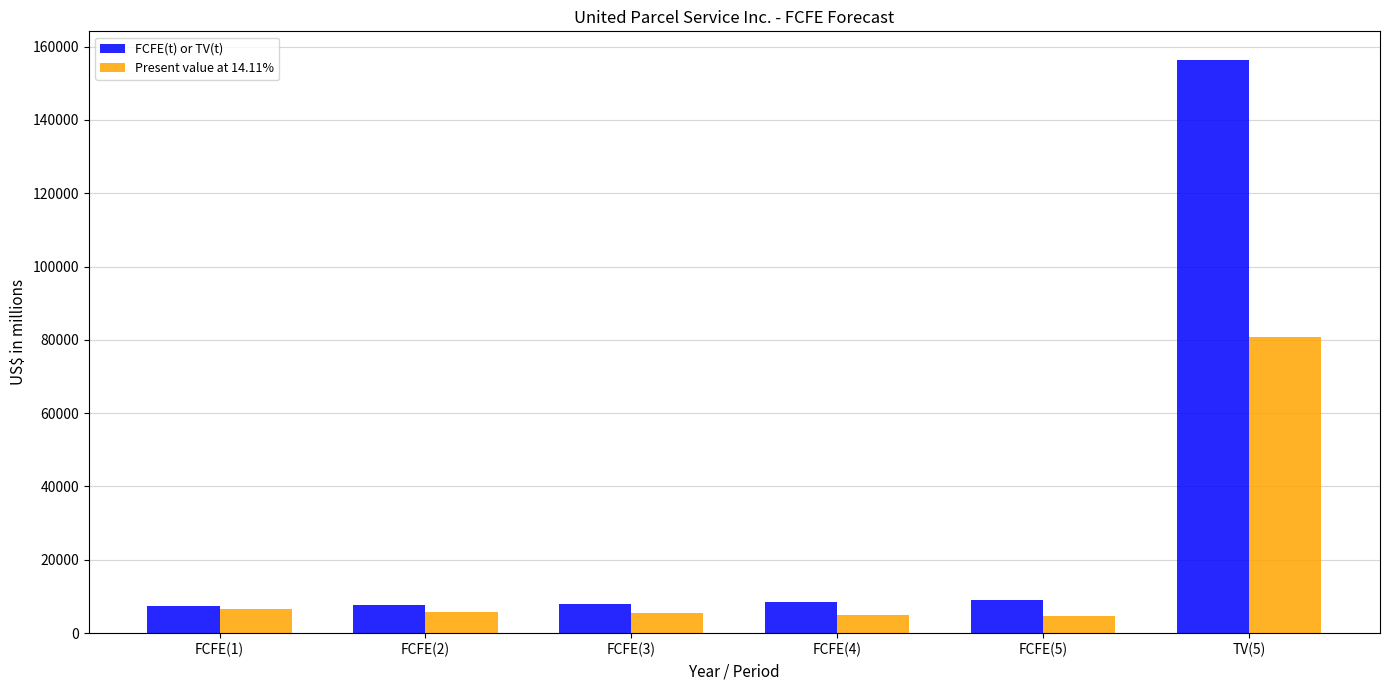

Which series has the largest range (max minus min)?

FCFE(t) or TV(t)